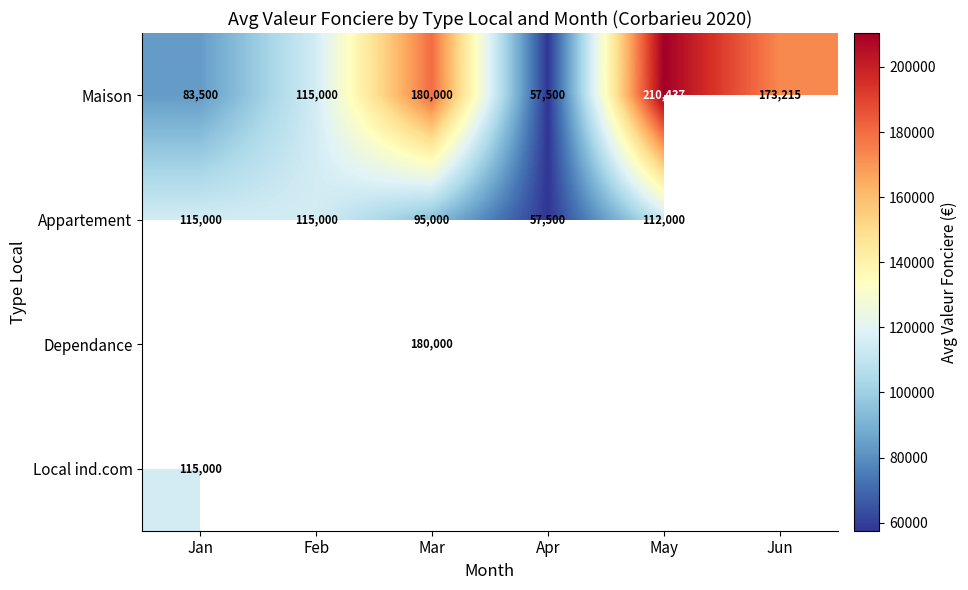

At which label does Maison reach its peak?

May